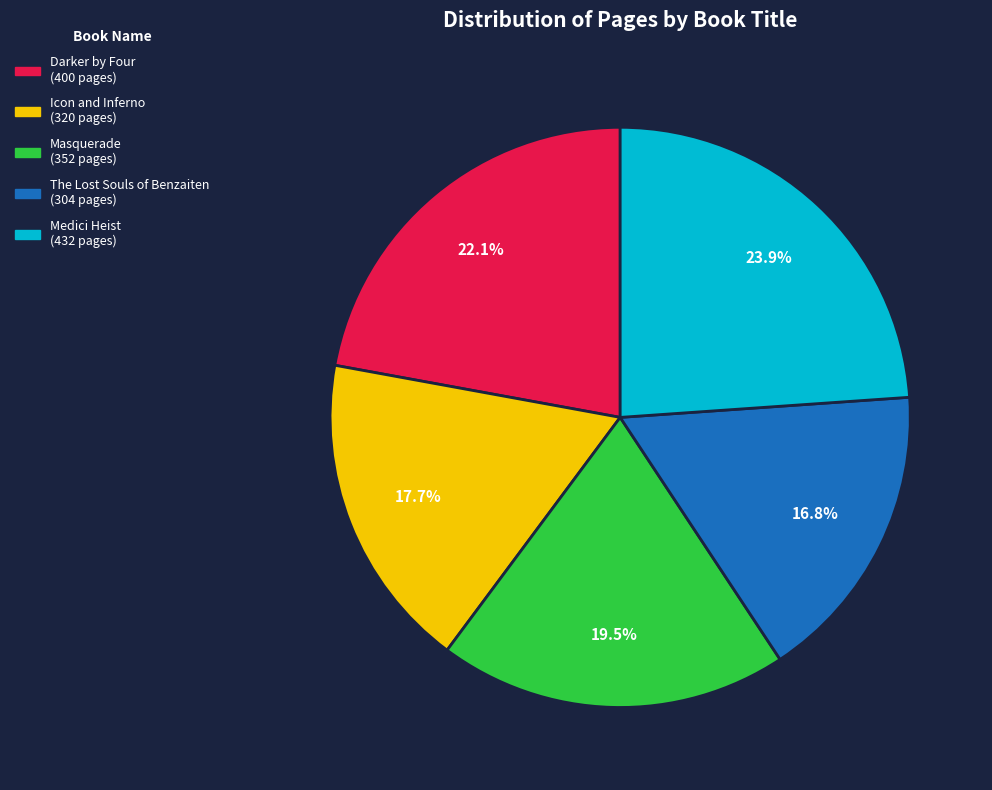

Which category has the biggest portion of the pie?

Medici Heist